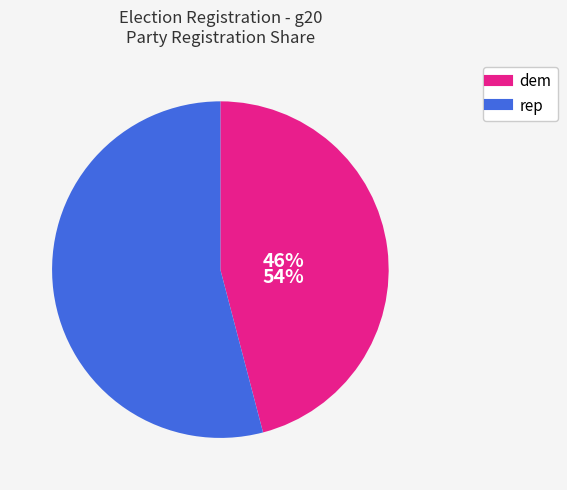

Is the sum of rep and dem greater than half?

Yes